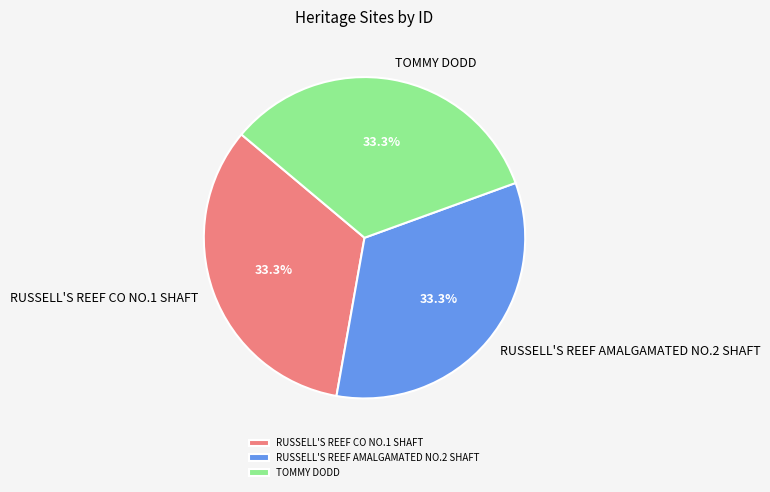

To the nearest percent, what is the average slice percentage?

33%